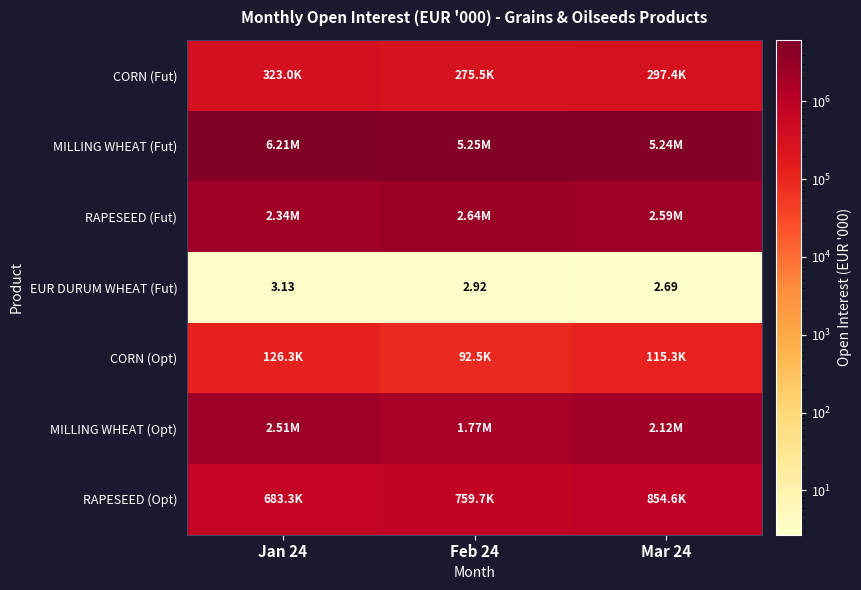

What is the difference between the maximum and minimum values in the CORN (Opt) series?

33773.9